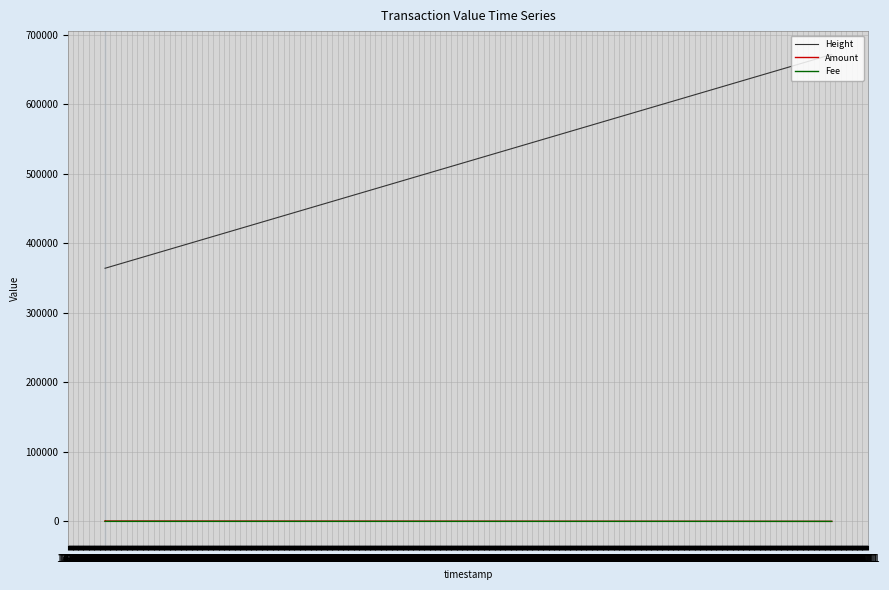

True or false: Fee has a value of 1.5 at 14.04.

False